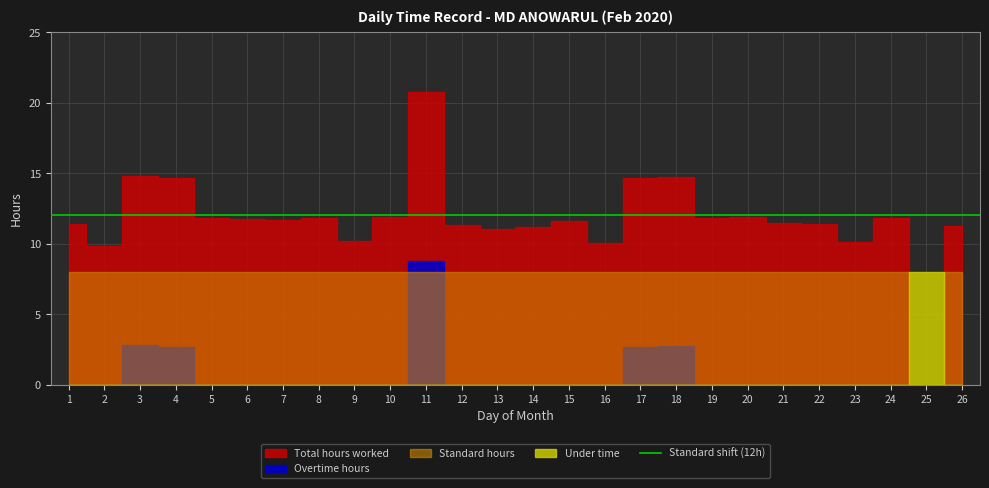

Which category has the highest value in the Under time series?

25